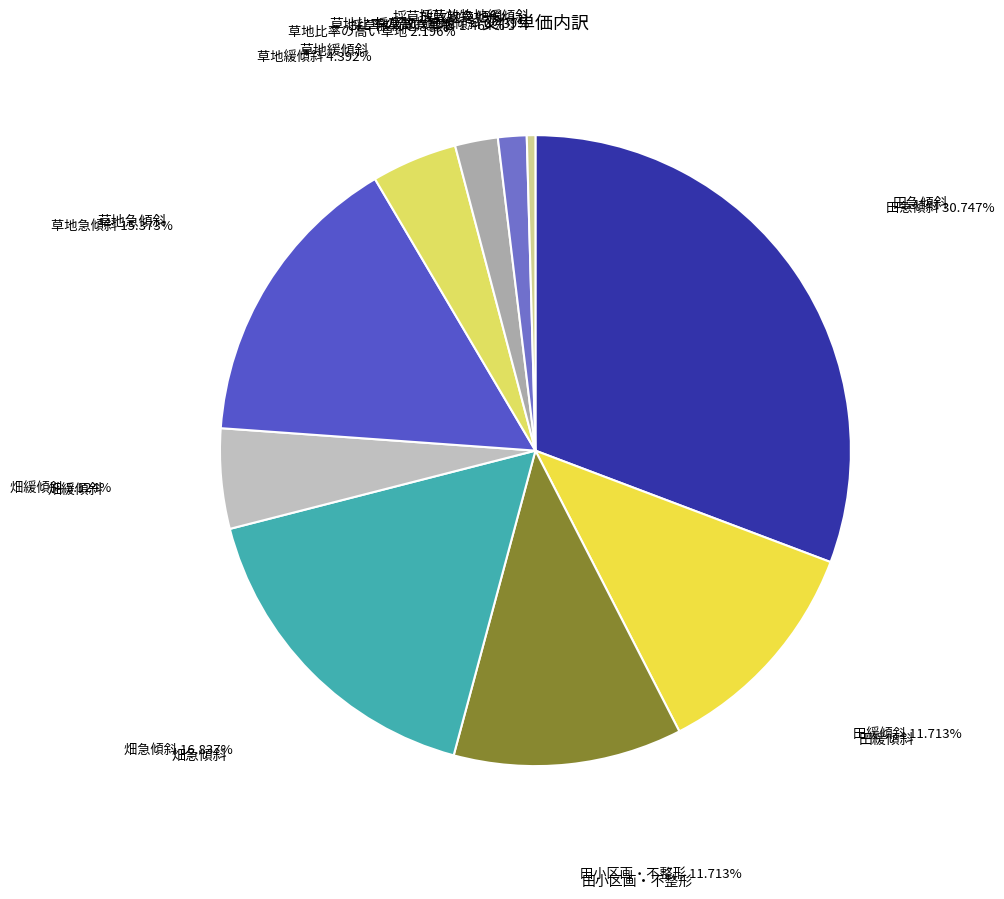

Count the number of slices in the pie.

10